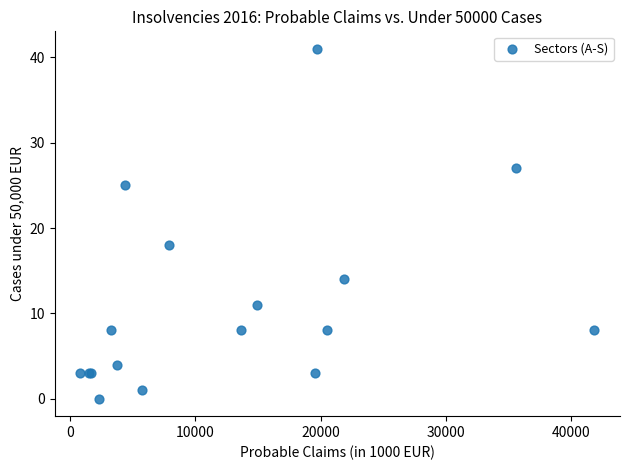

What Y value in the scatter plot is closest to 20?

18